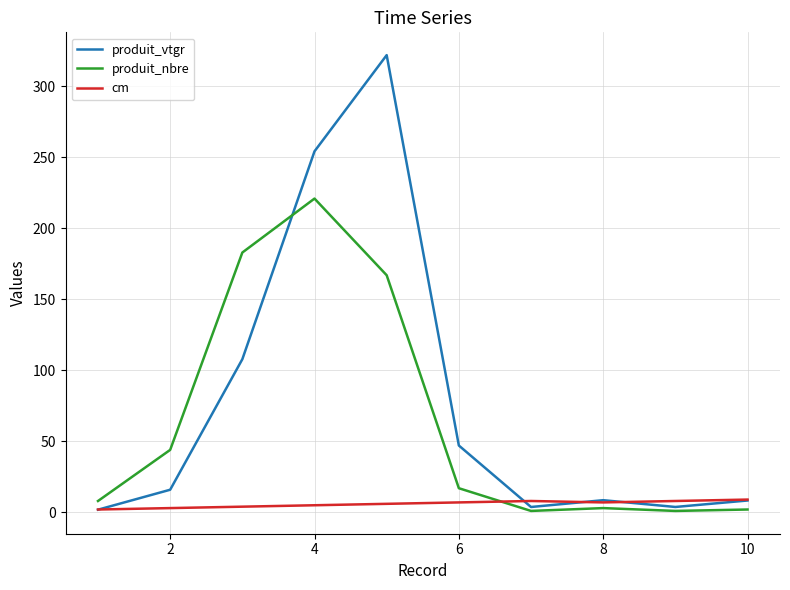

Rank the series by their maximum value, from highest to lowest.

produit_vtgr, produit_nbre, cm